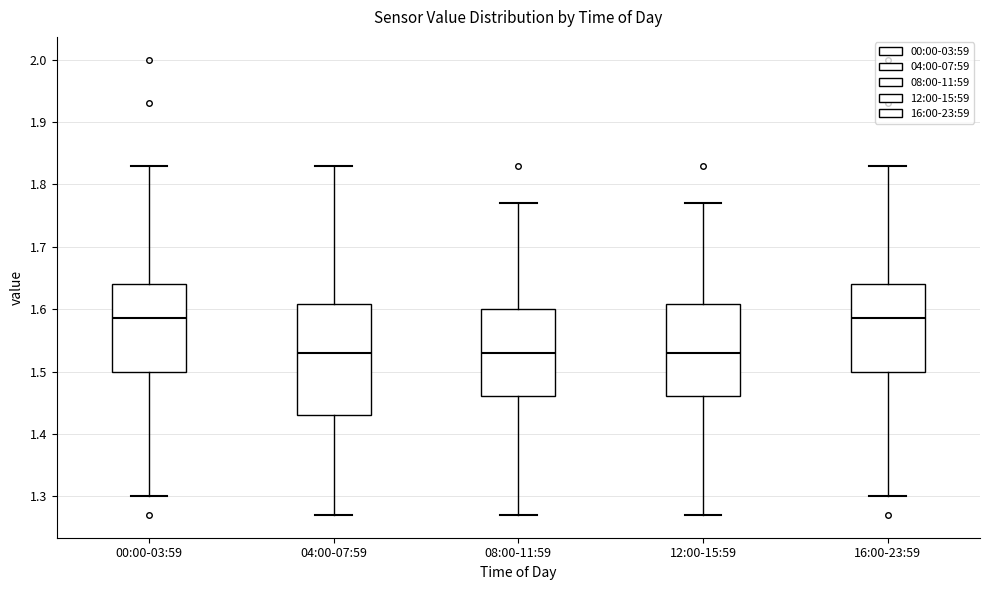

Reading left to right, read every box against the y-axis: the position of its median line, the range the box covers, and the ends of its whiskers. The values are not printed on the chart, so give them approximately, as read against the axis.

00:00-03:59: median 1.59, box 1.50 to 1.64, whiskers 1.30 to 1.83
04:00-07:59: median 1.53, box 1.43 to 1.61, whiskers 1.27 to 1.83
08:00-11:59: median 1.53, box 1.46 to 1.60, whiskers 1.27 to 1.77
12:00-15:59: median 1.53, box 1.46 to 1.61, whiskers 1.27 to 1.77
16:00-23:59: median 1.59, box 1.50 to 1.64, whiskers 1.30 to 1.83